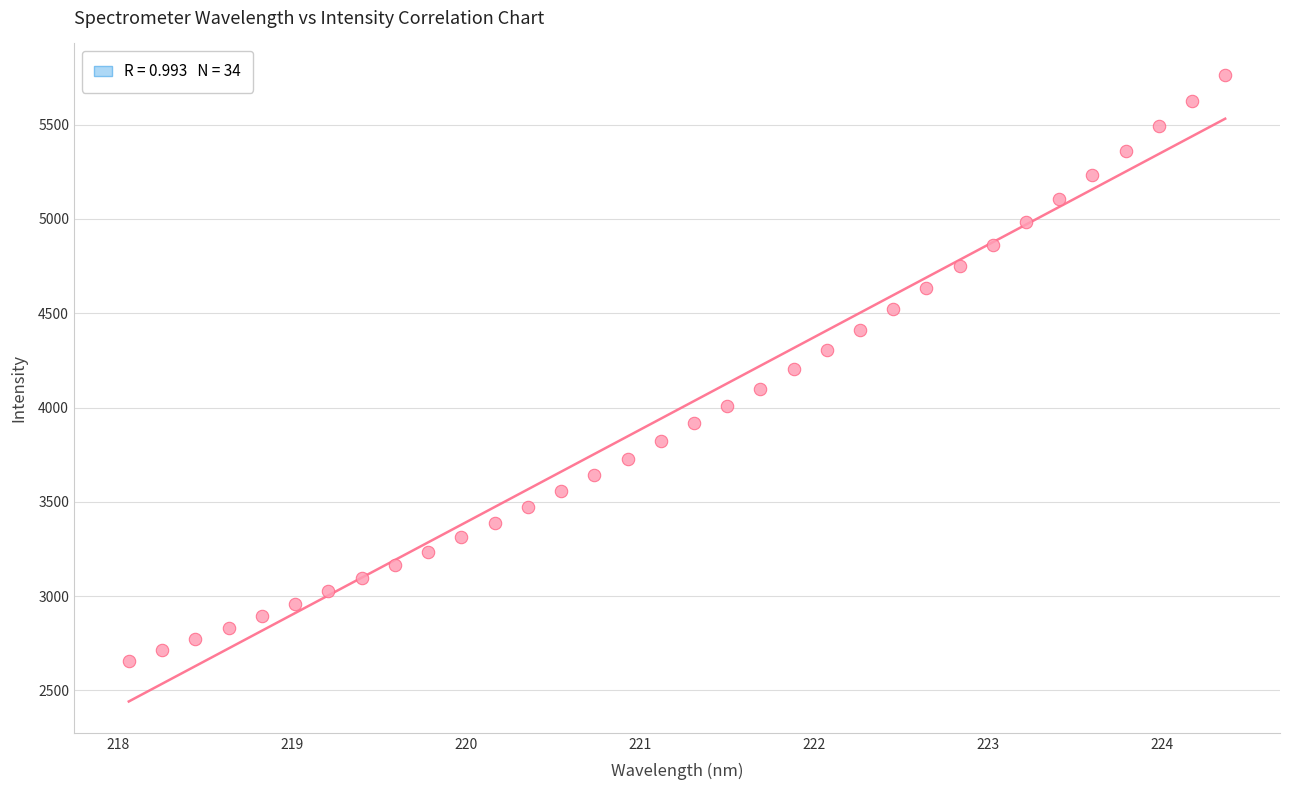

What is the range of Y values (max minus min)?

3107.6